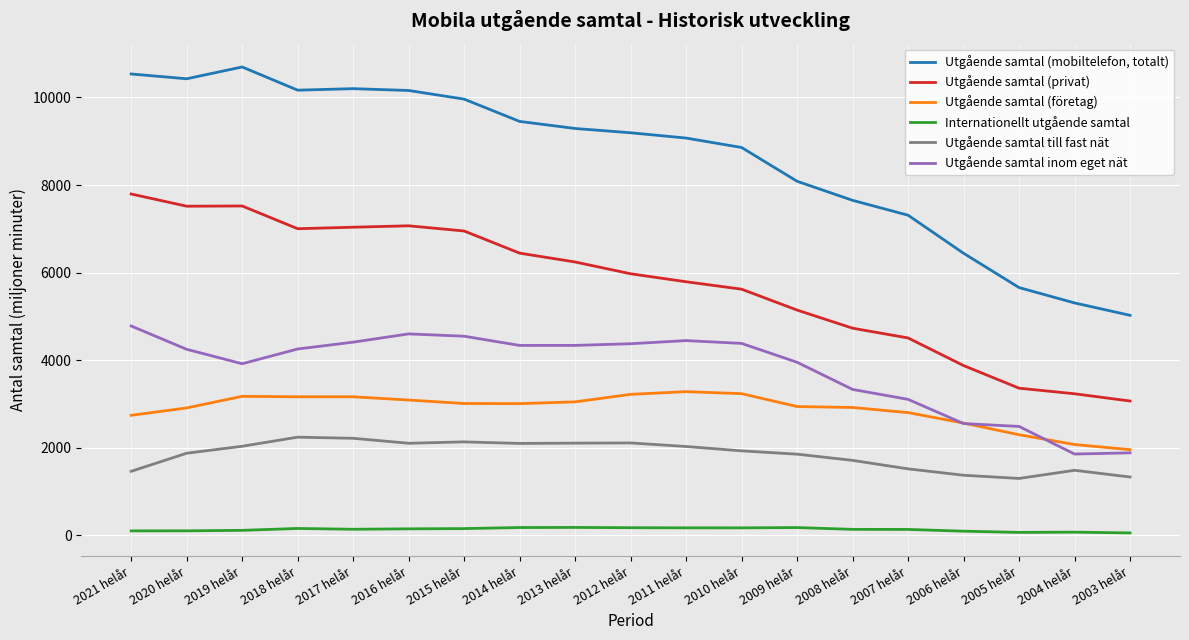

What is the maximum value shown in the chart?

10696.2